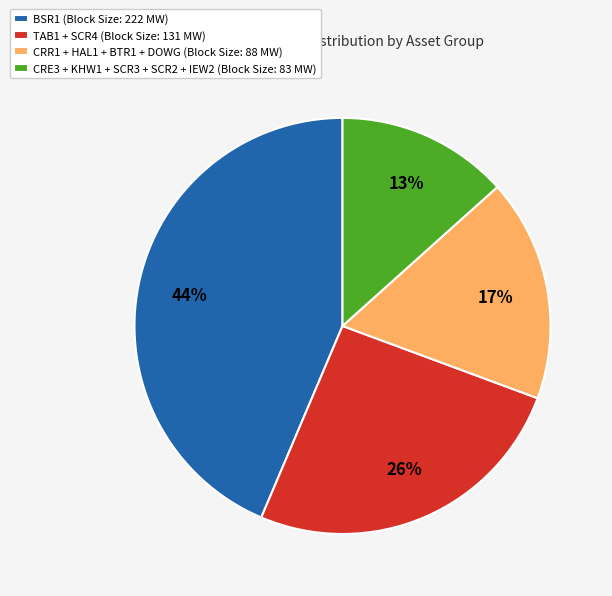

What is the smallest slice in the pie chart?

CRE3 + KHW1 + SCR3 + SCR2 + IEW2 (Block Size: 83 MW)